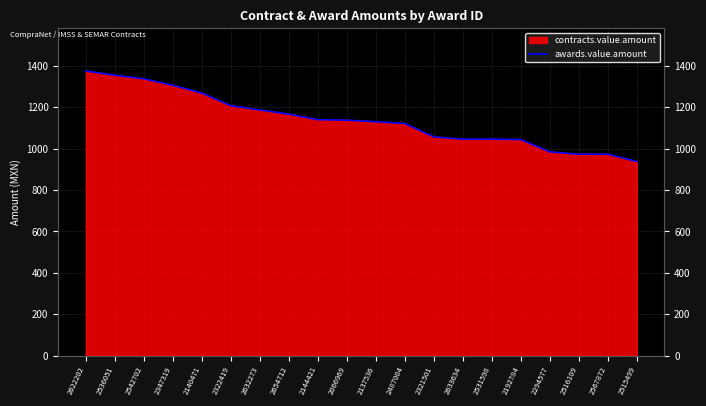

Is it true that the value at 2633634 is 1045.8?

True